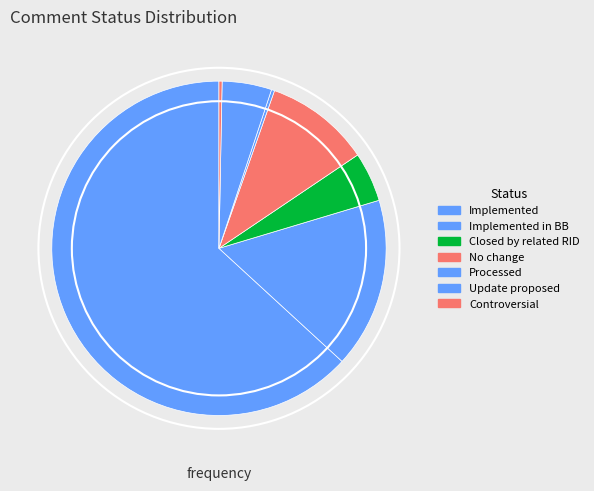

Does Implemented account for over 50% of the chart?

Yes